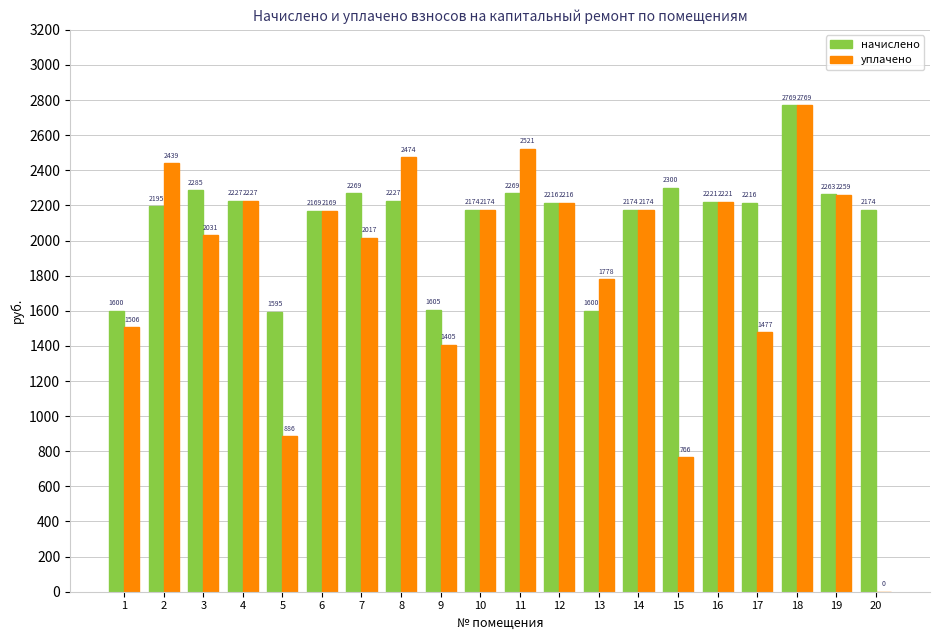

How many distinct data groups are displayed?

2